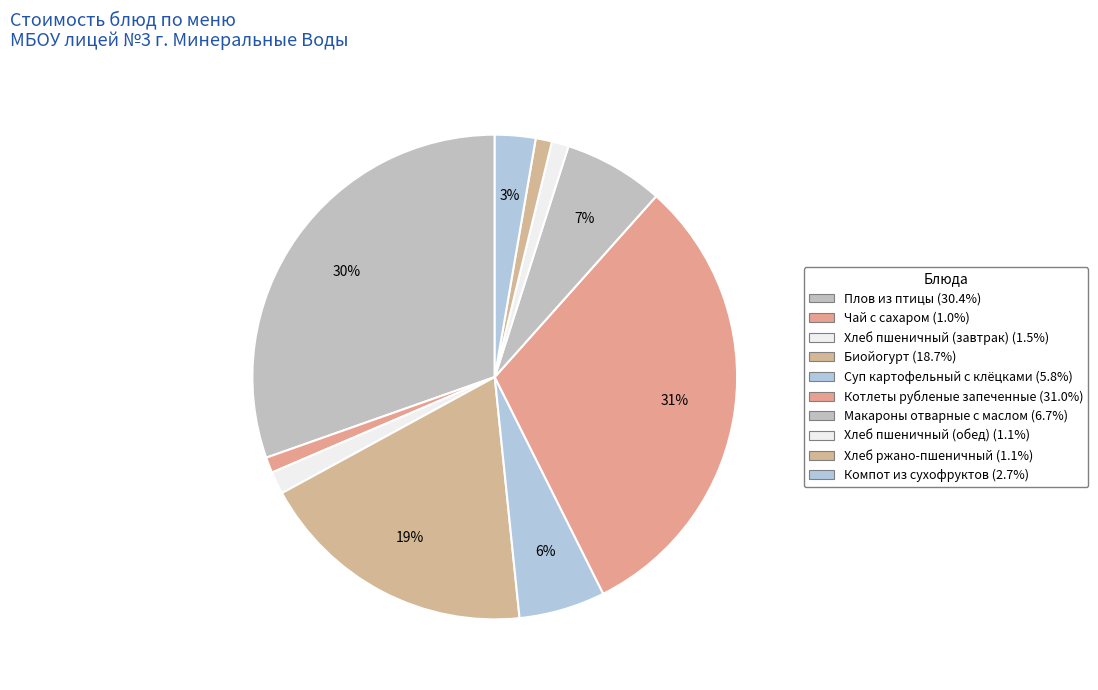

To the nearest percent, what portion does Макароны отварные с маслом represent?

7%